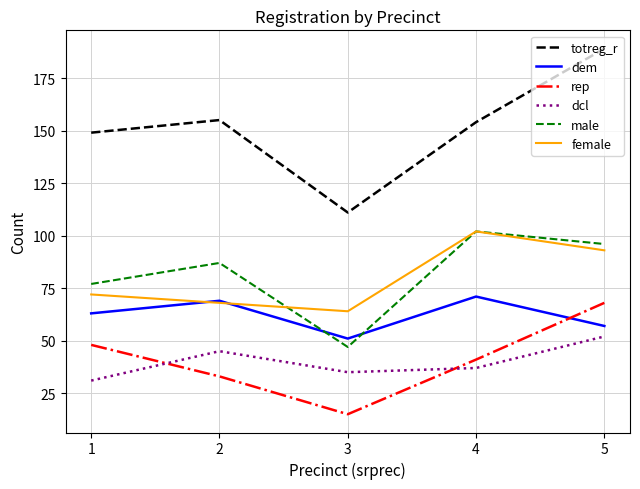

True or false: rep has more than 0 interior local peaks.

False